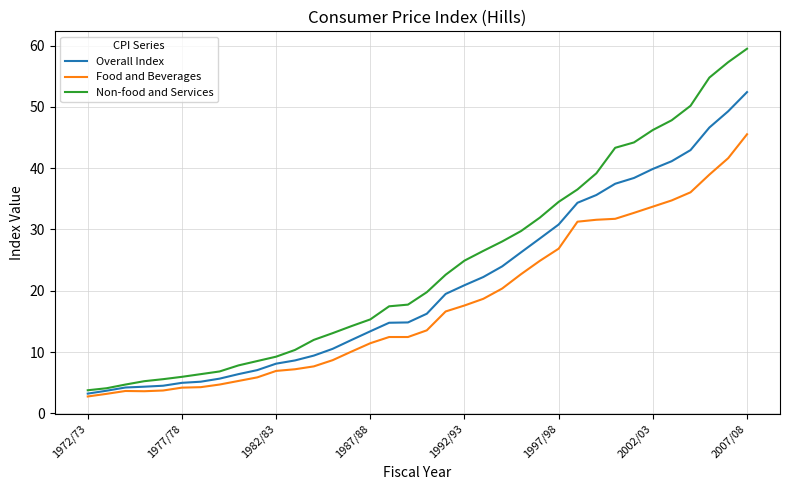

List the series in order of their peak value, lowest first.

Food and Beverages, Overall Index, Non-food and Services